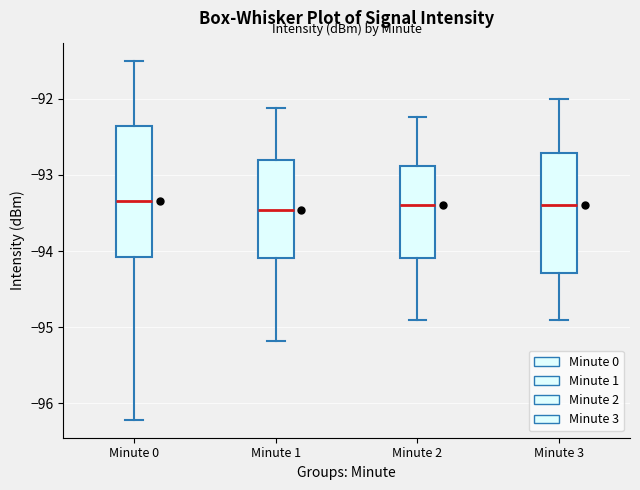

Where does the median line of the box for Minute 2 sit on the y-axis? The values are not printed on the chart, so give them approximately, as read against the axis.

-93.4